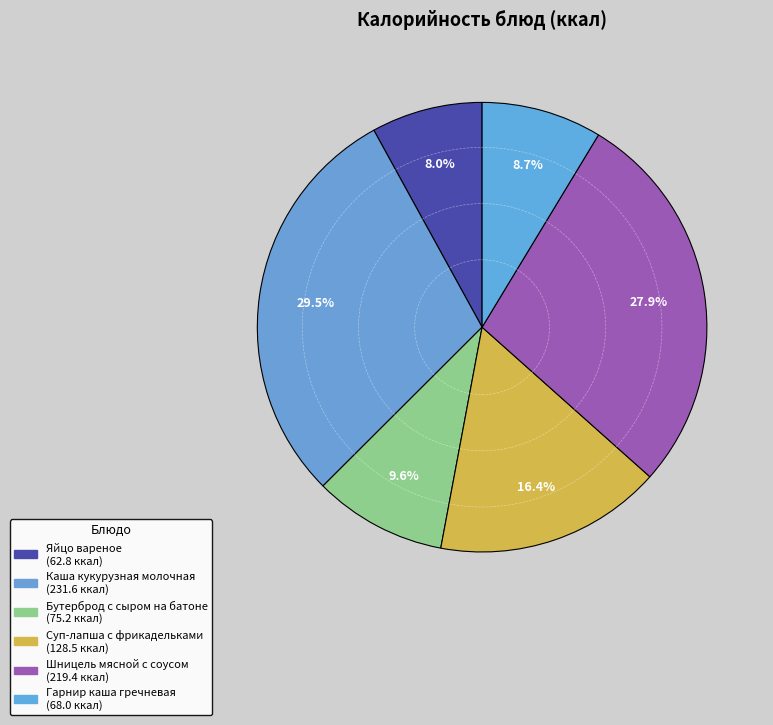

Is it true that Каша кукурузная молочная is 36% of the pie?

False